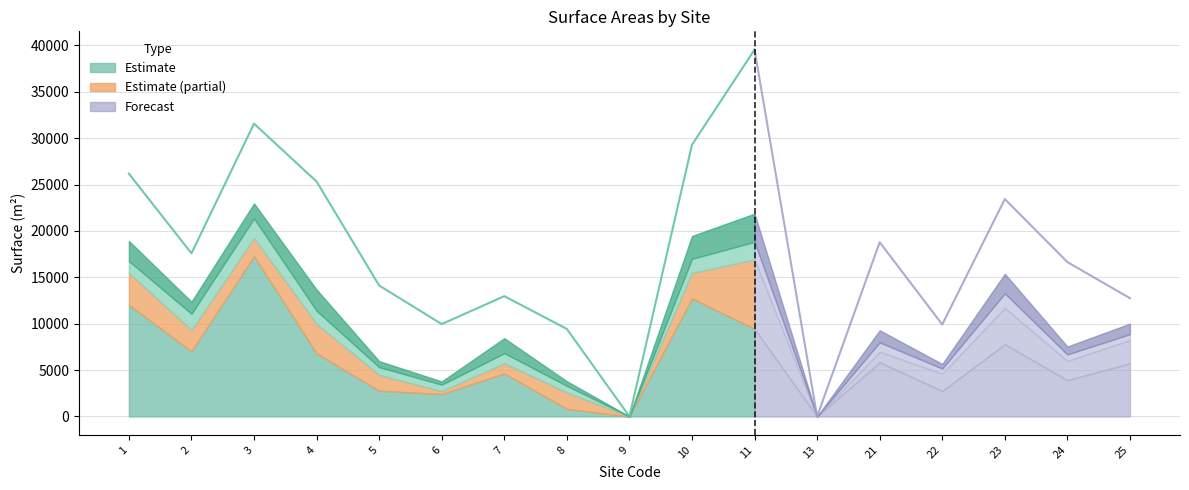

Where does the data first go above 17586?

1